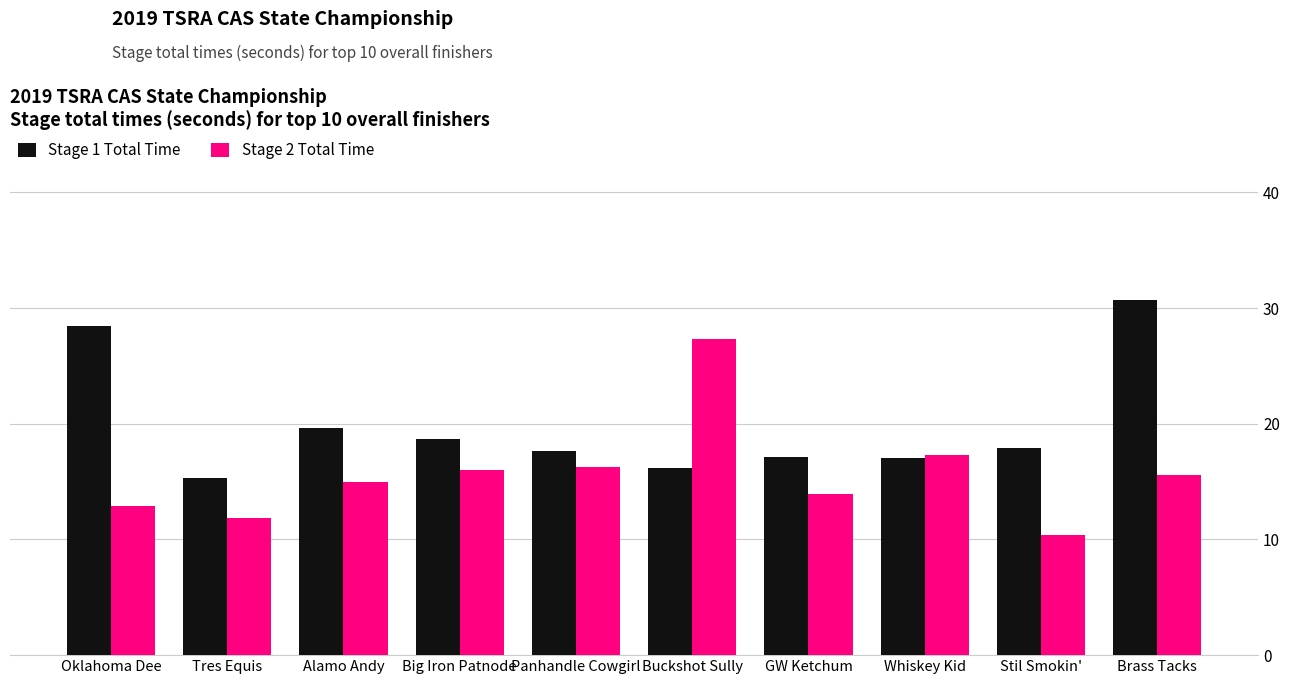

What is the difference between the highest and lowest values at Oklahoma Dee?

15.5